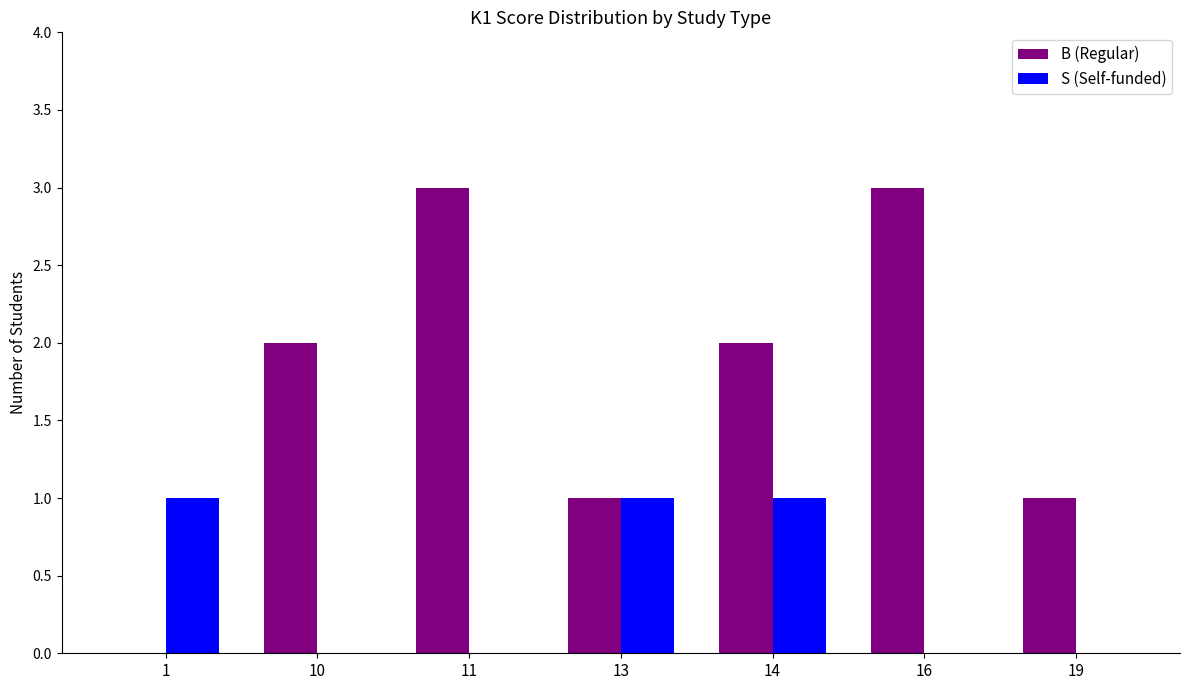

How many categories are shown in the chart?

7